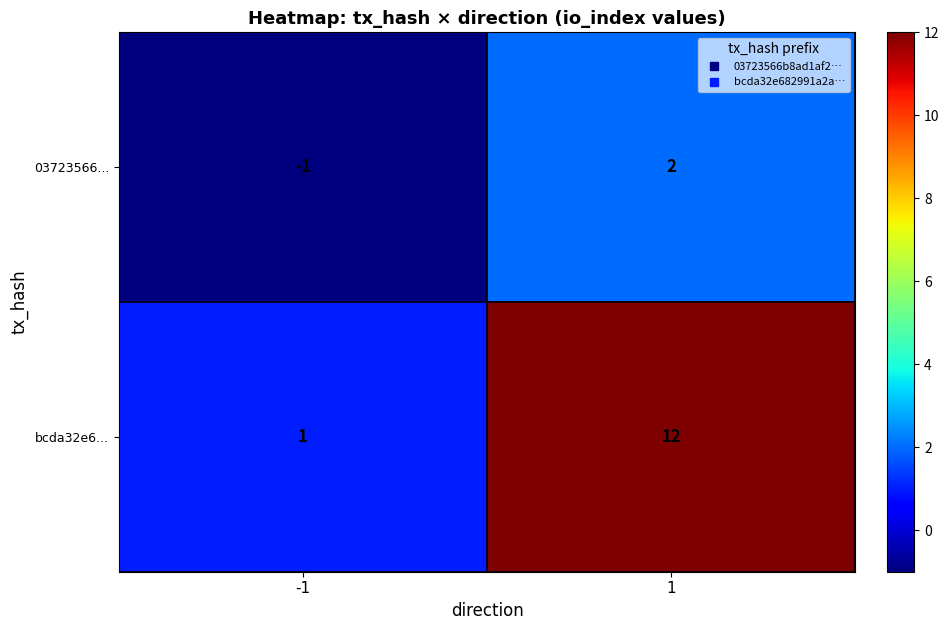

Which series changed the most between -1 and 1?

bcda32e6...